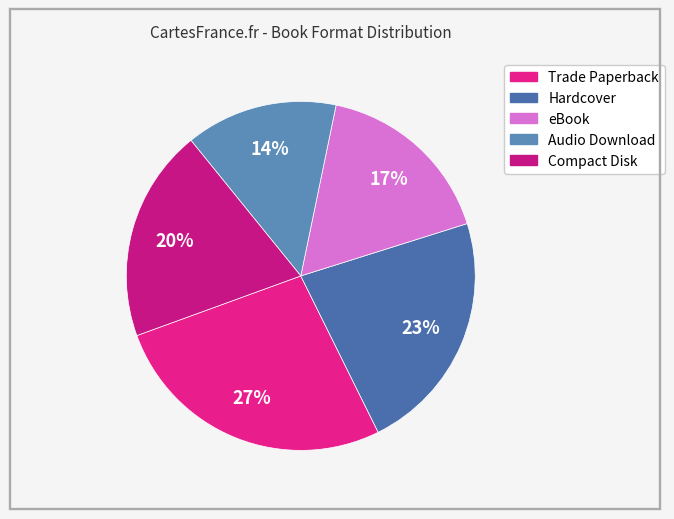

Rank the categories by value from lowest to highest.

Audio Download, eBook, Compact Disk, Hardcover, Trade Paperback